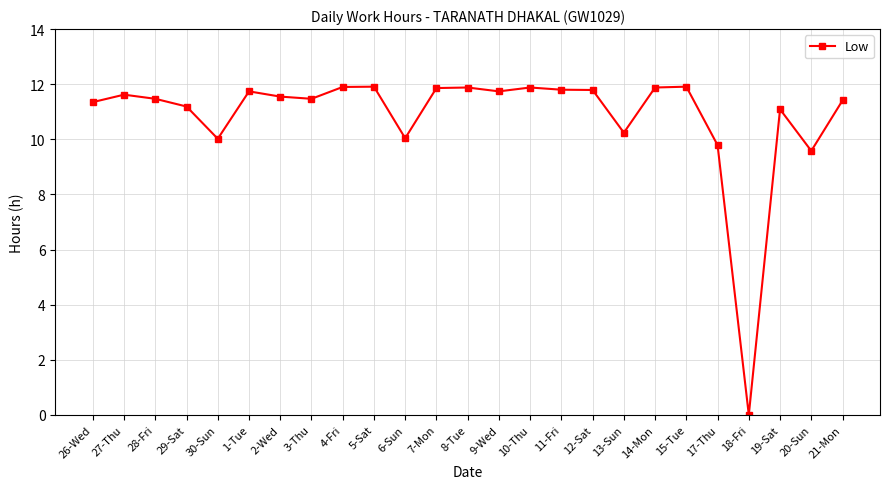

What is the change in value from 6-Sun to 15-Tue?

+1.9